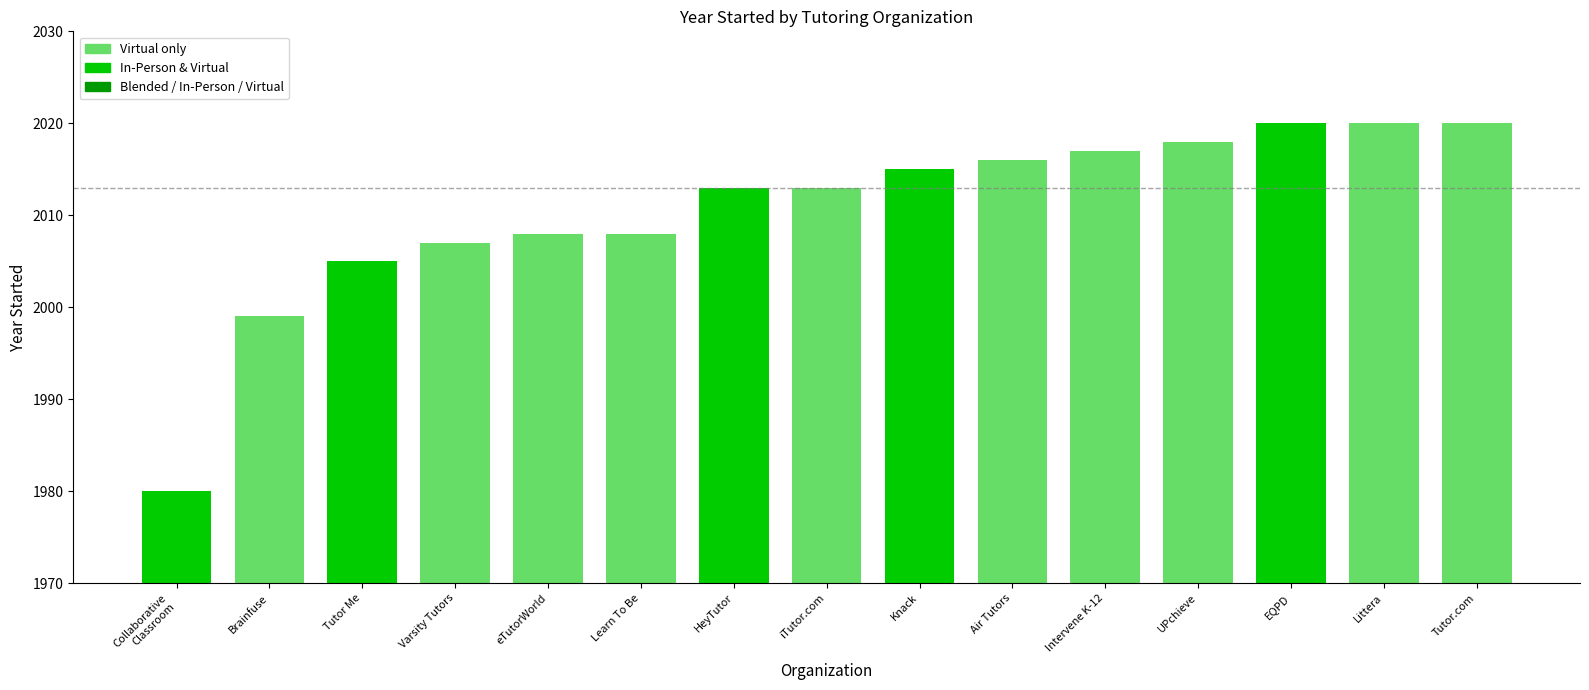

What is the label of the 4th bar from the right?

UPchieve